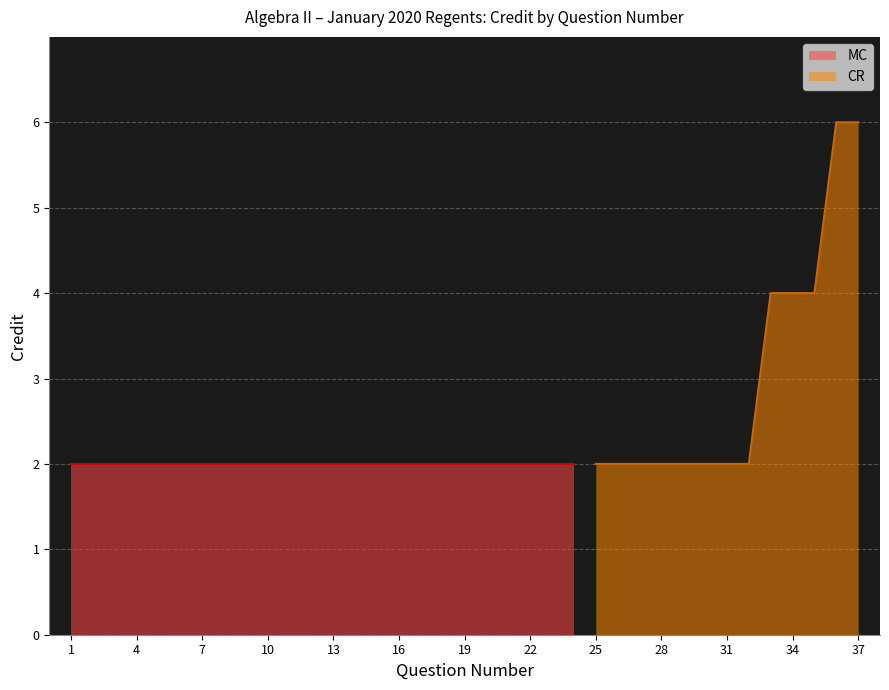

True or false: CR has a value of 2 at 28.

True